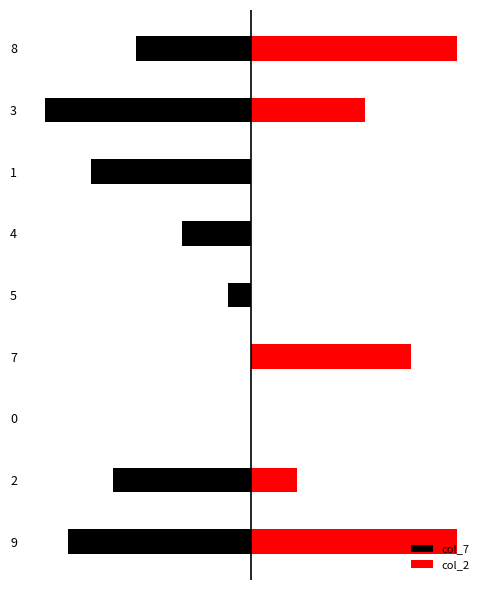

Which series has the largest total across all categories?

col_2